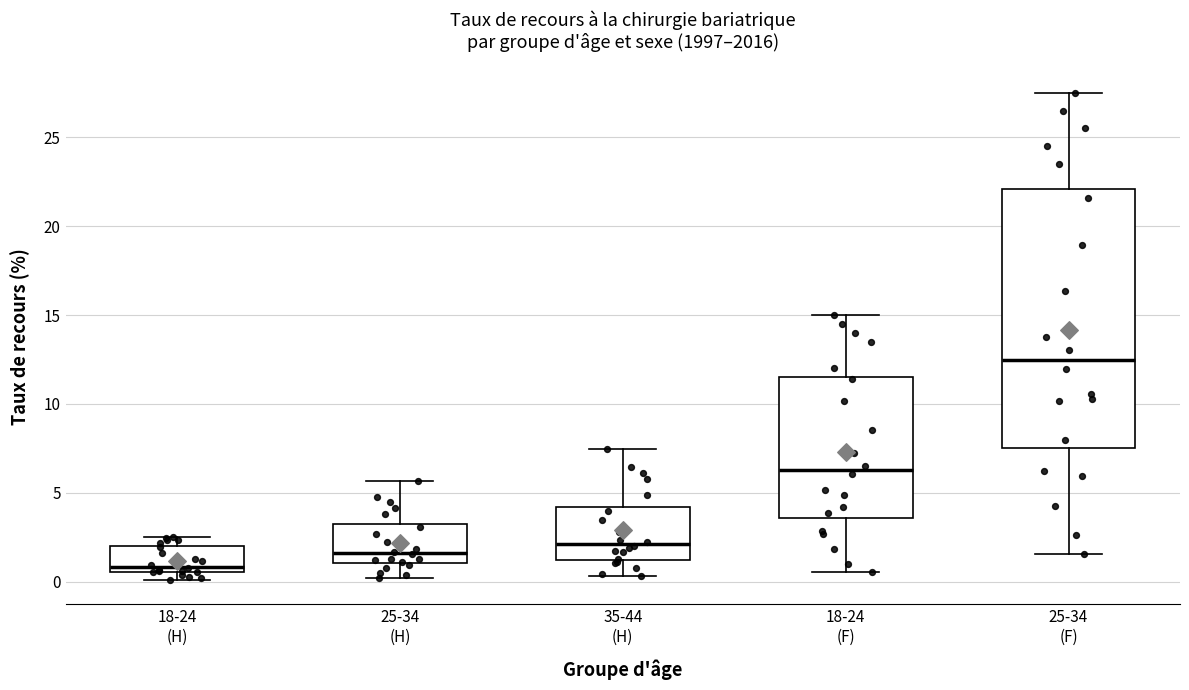

Reading left to right, read every box against the y-axis: the position of its median line, the range the box covers, and the ends of its whiskers. The values are not printed on the chart, so give them approximately, as read against the axis.

18-24 (H): median 1.0, box 0.5 to 2.0, whiskers 0.0 to 2.5
25-34 (H): median 1.5, box 1.0 to 3.5, whiskers 0.0 to 5.5
35-44 (H): median 2.0, box 1.0 to 4.0, whiskers 0.5 to 7.5
18-24 (F): median 6.5, box 3.5 to 11.5, whiskers 0.5 to 15.0
25-34 (F): median 12.5, box 7.5 to 22.0, whiskers 1.5 to 27.5